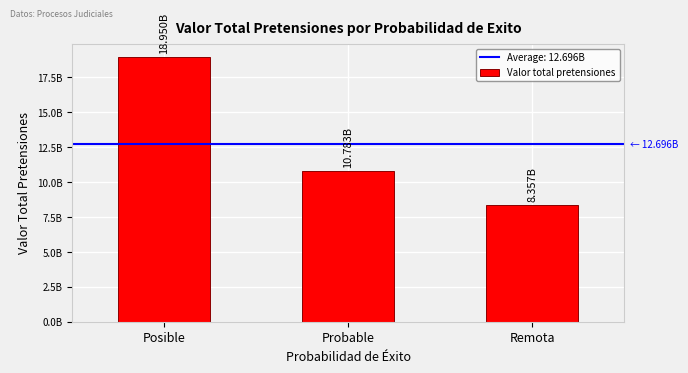

Reading right to left, extract all data points from this chart.

Remota=8356593481	Probable=10782718775	Posible=18949846369